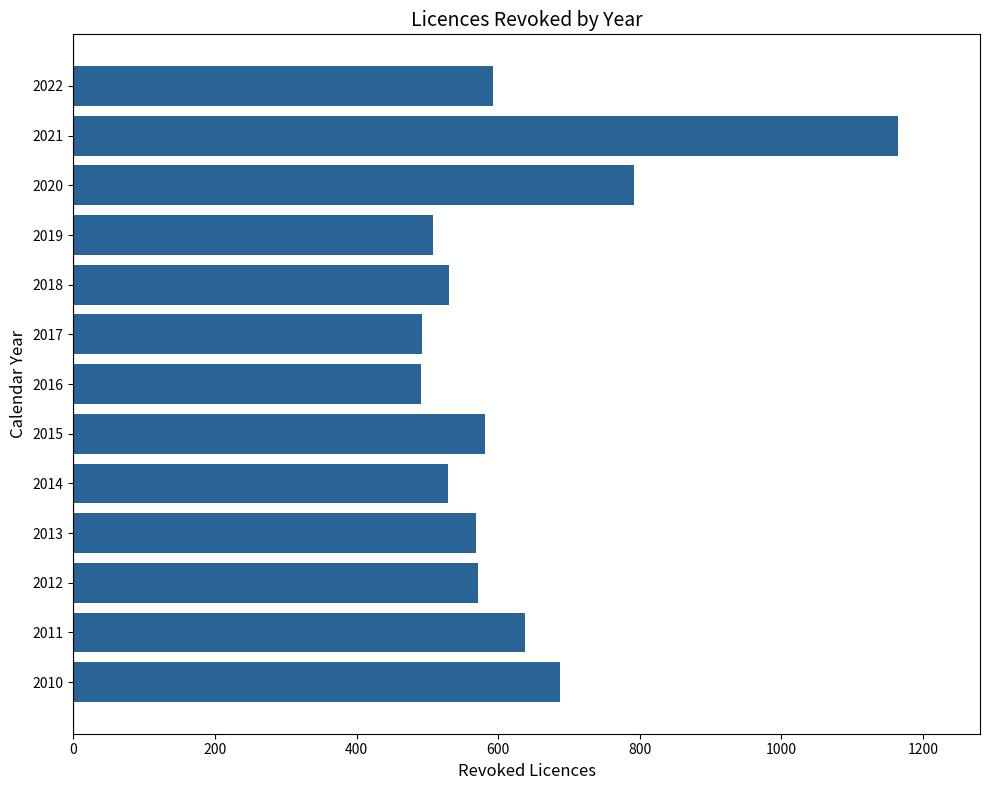

How many values are below 571?

6